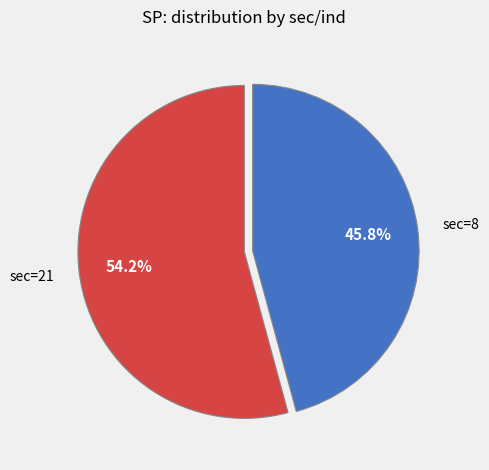

What percentage is NOT represented by sec=21?

45.8%